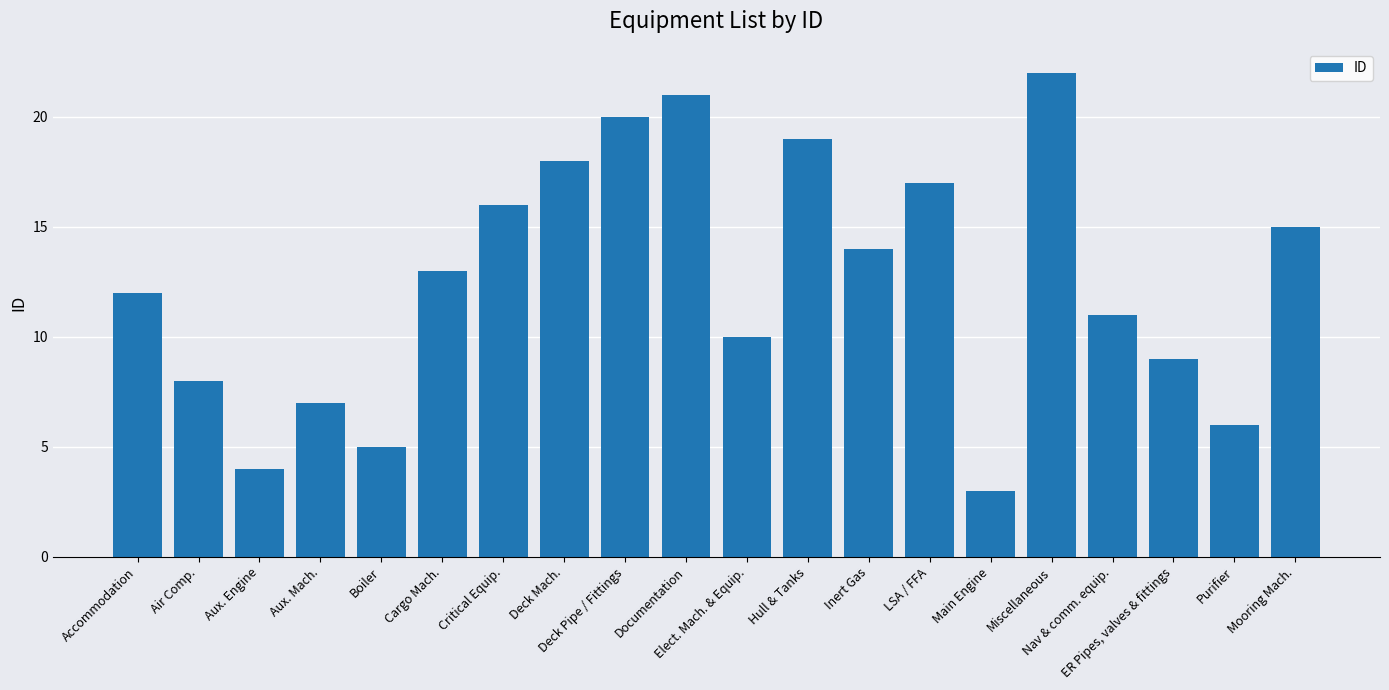

True or false: the data shows 19 at Hull & Tanks.

True